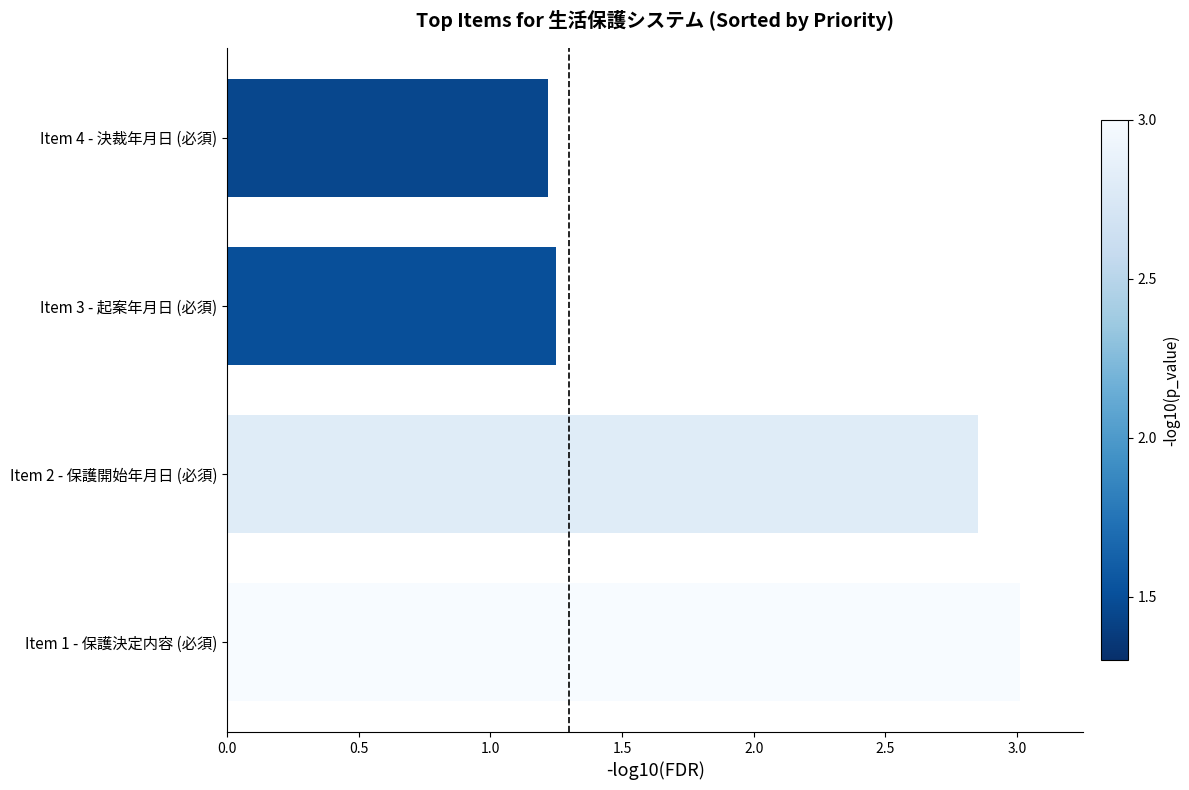

What is the change in value from Item 2 - 保護開始年月日 (必須) to Item 3 - 起案年月日 (必須)?

-1.6